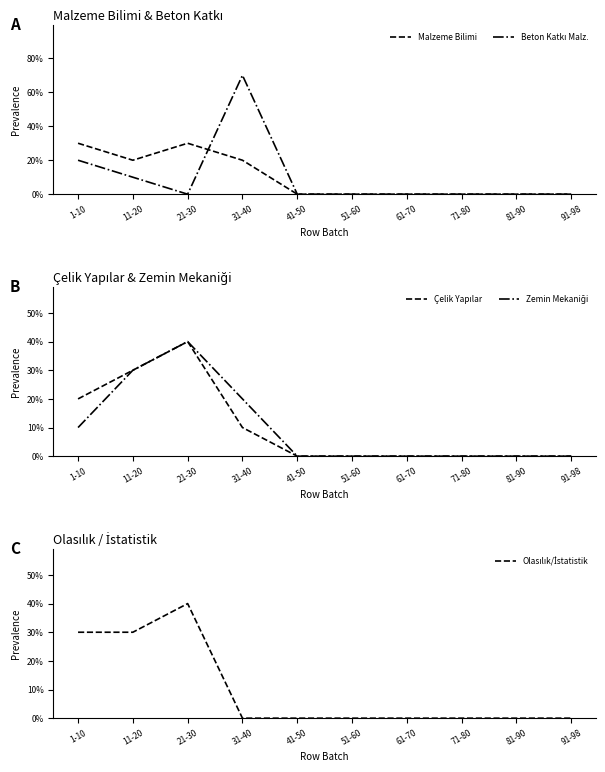

At which category is the sum across all series the highest?

21-30